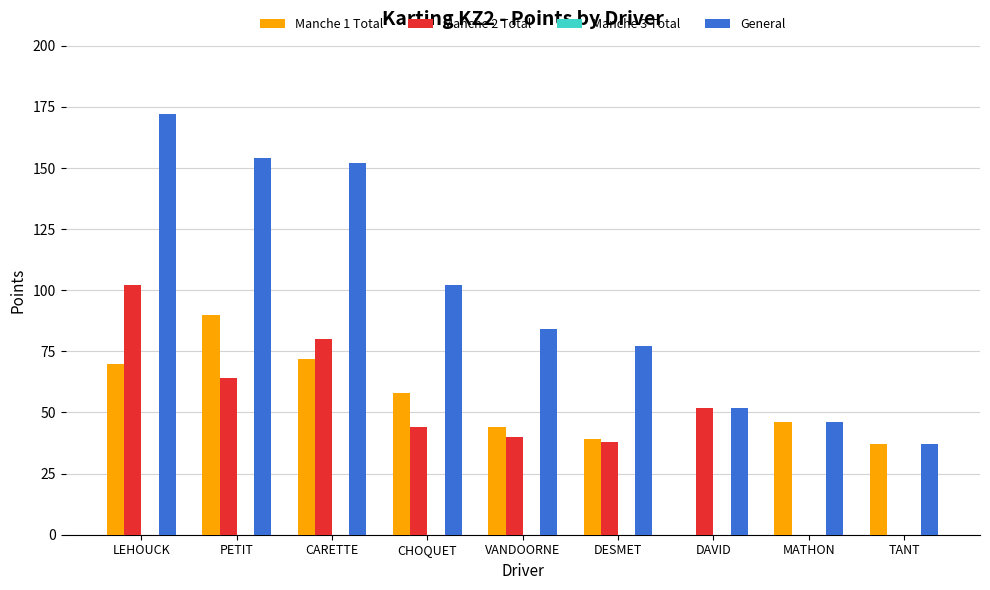

How many distinct data groups are displayed?

3